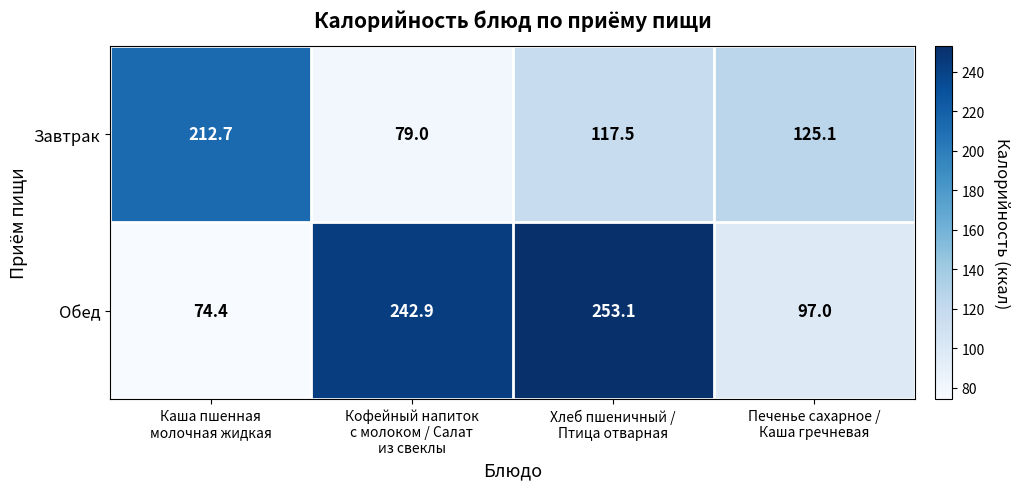

List the series in order of their peak value, lowest first.

Завтрак, Обед